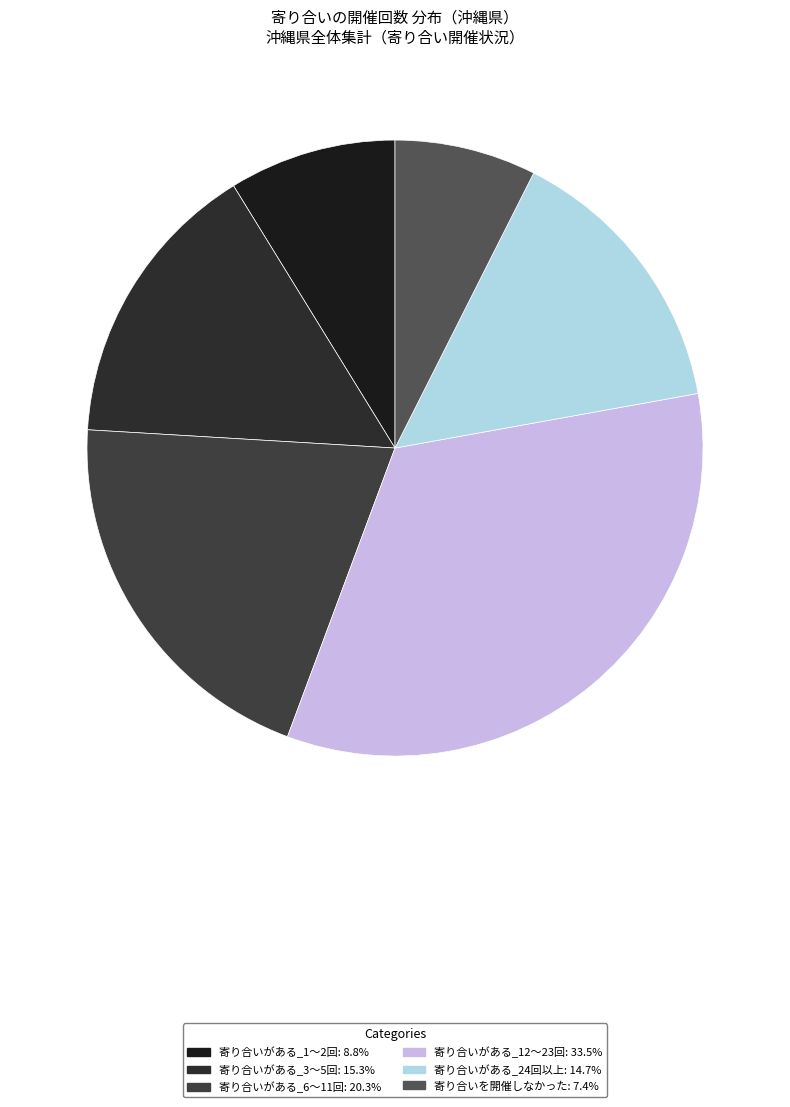

Does 寄り合いを開催しなかった account for over 50% of the chart?

No